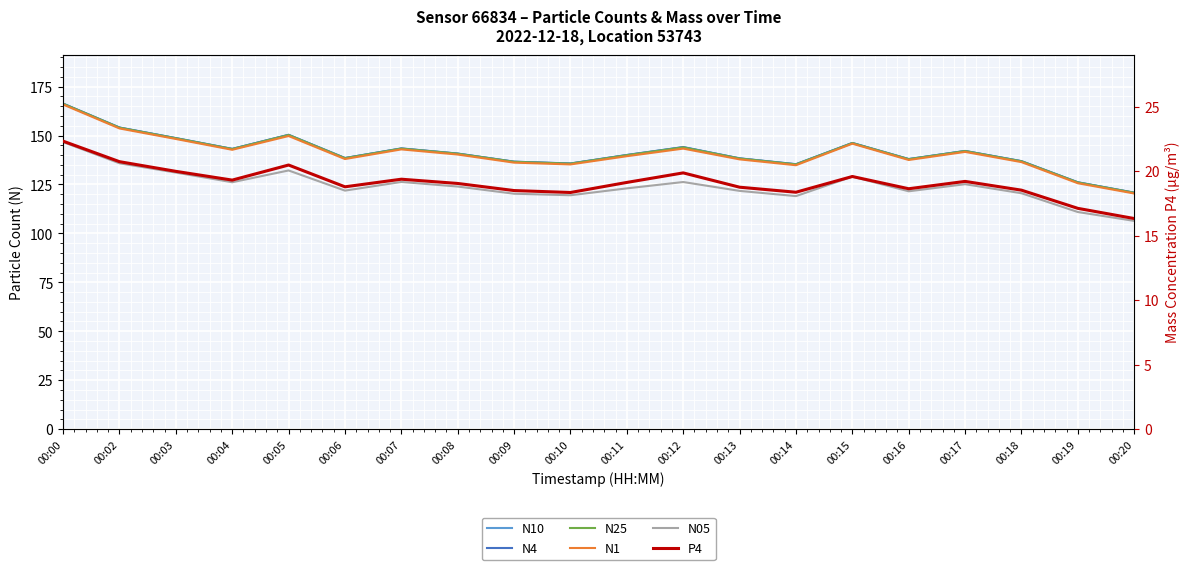

Which series has the largest total across all categories?

N10